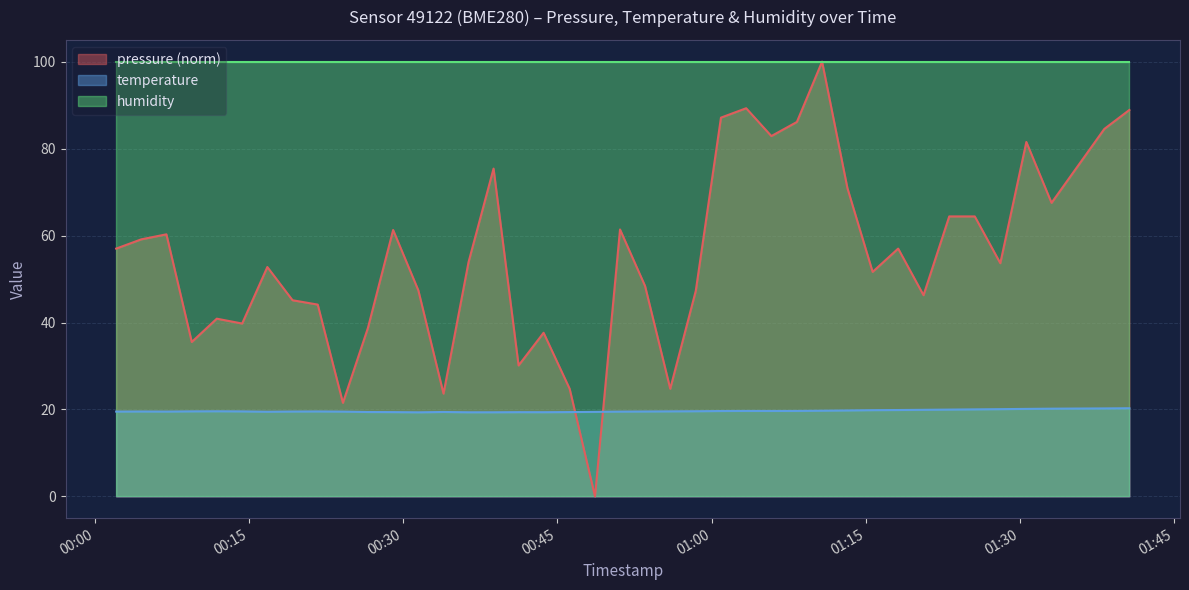

What is the difference between the temperature values at 2022-08-16T00:43:40 and 2022-08-16T00:16:48?

0.1